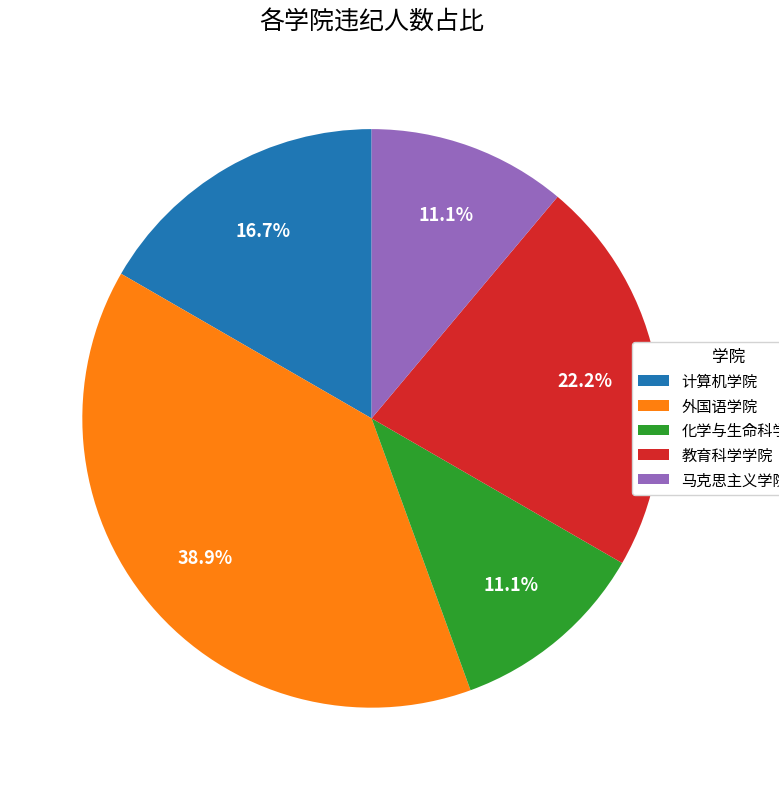

Which slice is the largest?

外国语学院